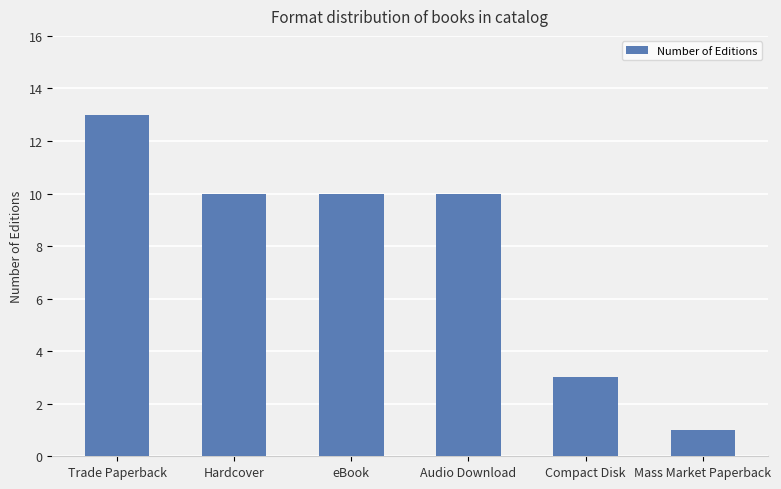

Reading left to right, transcribe all the data shown in this chart.

13	10	10	10	3	1